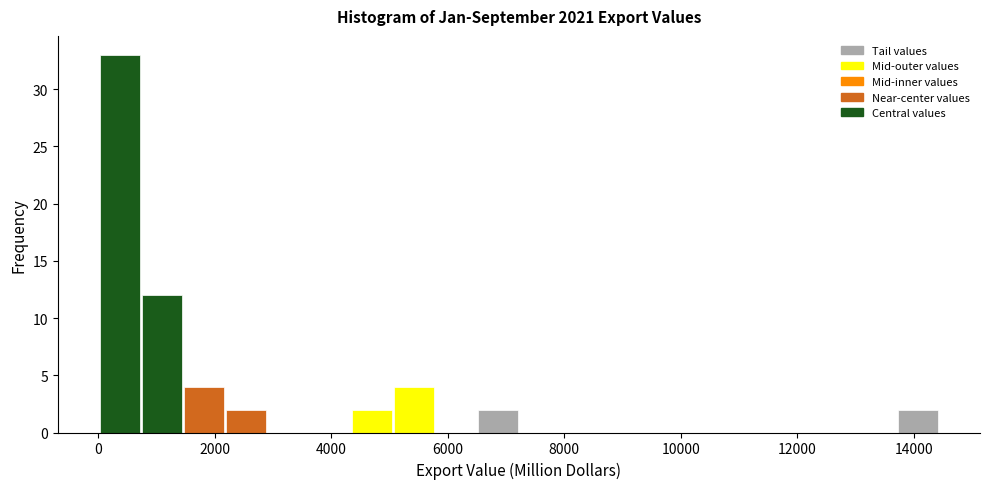

Around what value on the x-axis is the tallest bar? Give the approximate position of its centre, as read against the axis.

400